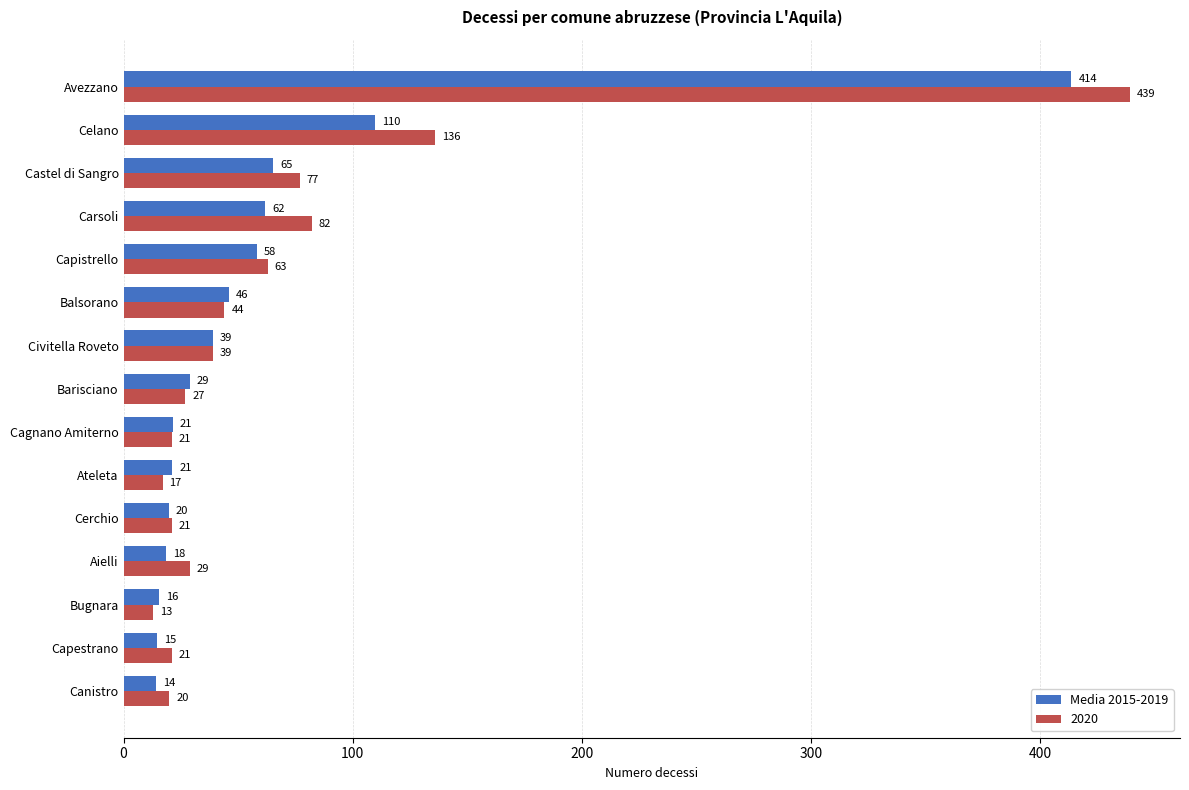

What is the average value of the 2020 series?

69.9